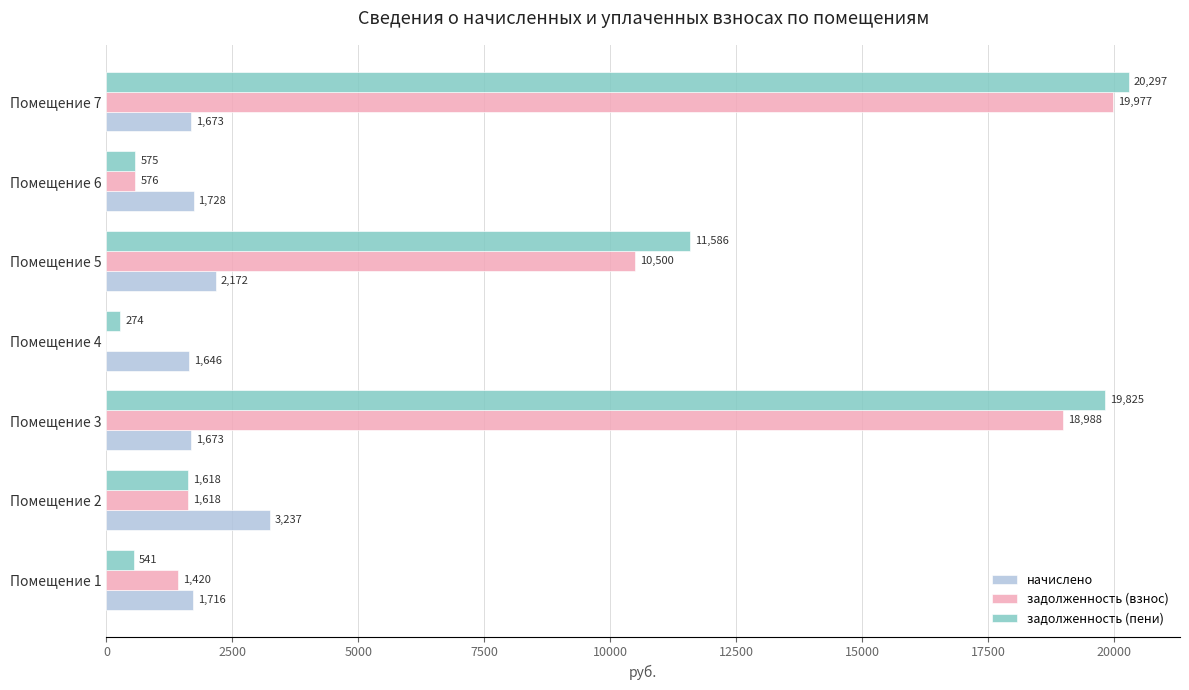

What is the average value of the задолженность (взнос) series?

7582.7